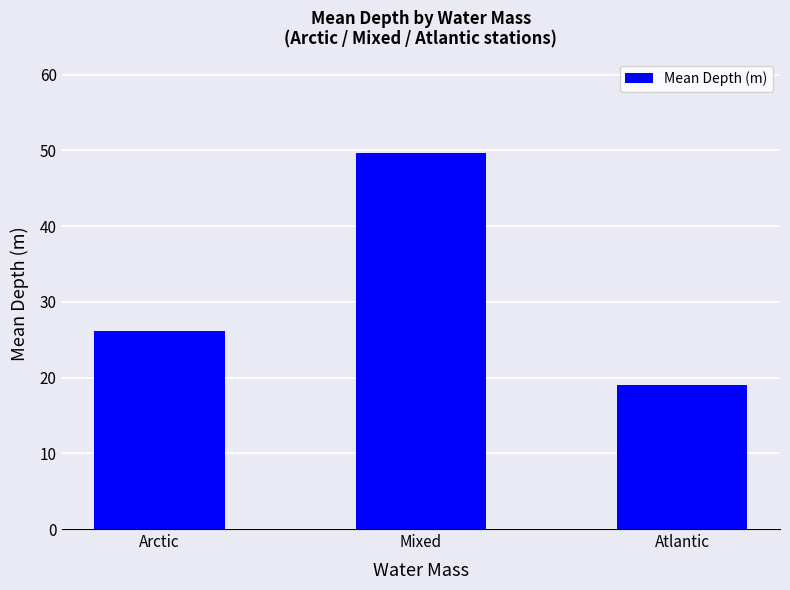

What is the maximum value shown in the chart?

49.7